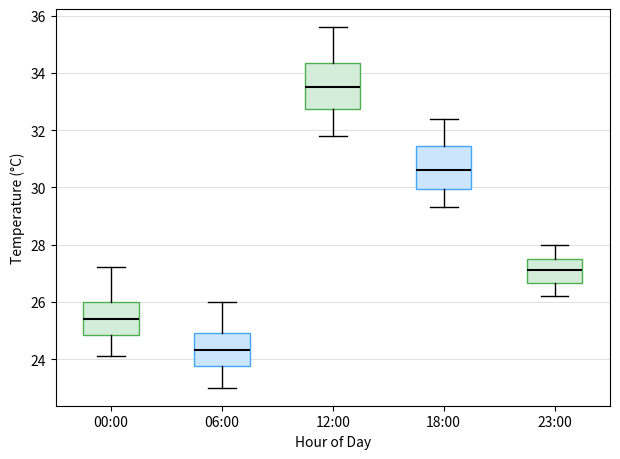

Reading left to right, read every box against the y-axis: the position of its median line, the range the box covers, and the ends of its whiskers. The values are not printed on the chart, so give them approximately, as read against the axis.

00:00: median 25.4, box 24.8 to 26.0, whiskers 24.2 to 27.2
06:00: median 24.4, box 23.8 to 25.0, whiskers 23.0 to 26.0
12:00: median 33.6, box 32.8 to 34.4, whiskers 31.8 to 35.6
18:00: median 30.6, box 30.0 to 31.4, whiskers 29.4 to 32.4
23:00: median 27.2, box 26.6 to 27.6, whiskers 26.2 to 28.0